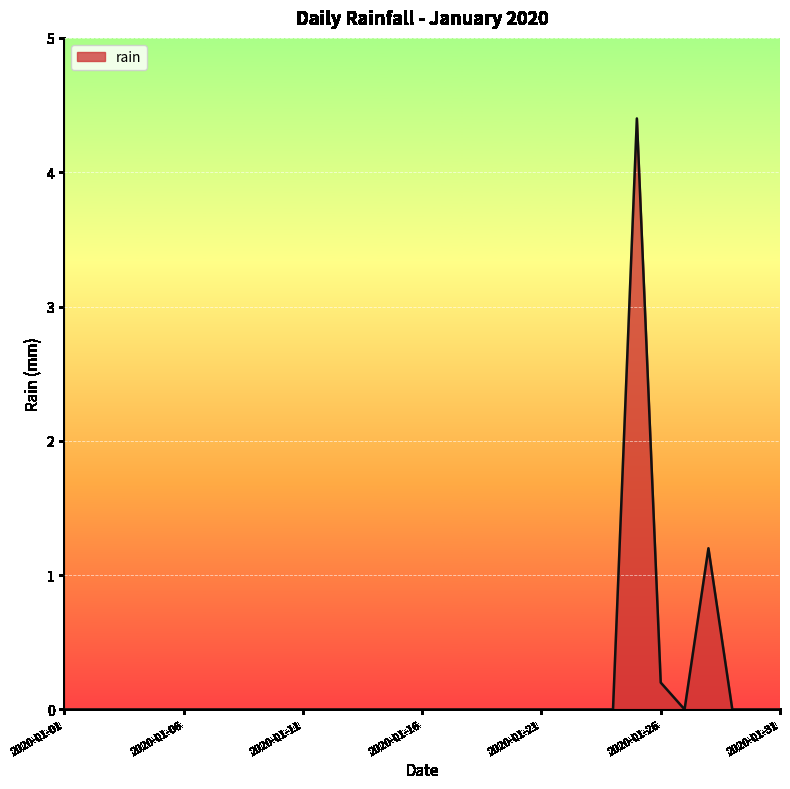

Reading right to left, extract all data points from this chart.

0.0	0.0	0.0	1.2	0.0	0.2	4.4	0.0	0.0	0.0	0.0	0.0	0.0	0.0	0.0	0.0	0.0	0.0	0.0	0.0	0.0	0.0	0.0	0.0	0.0	0.0	0.0	0.0	0.0	0.0	0.0